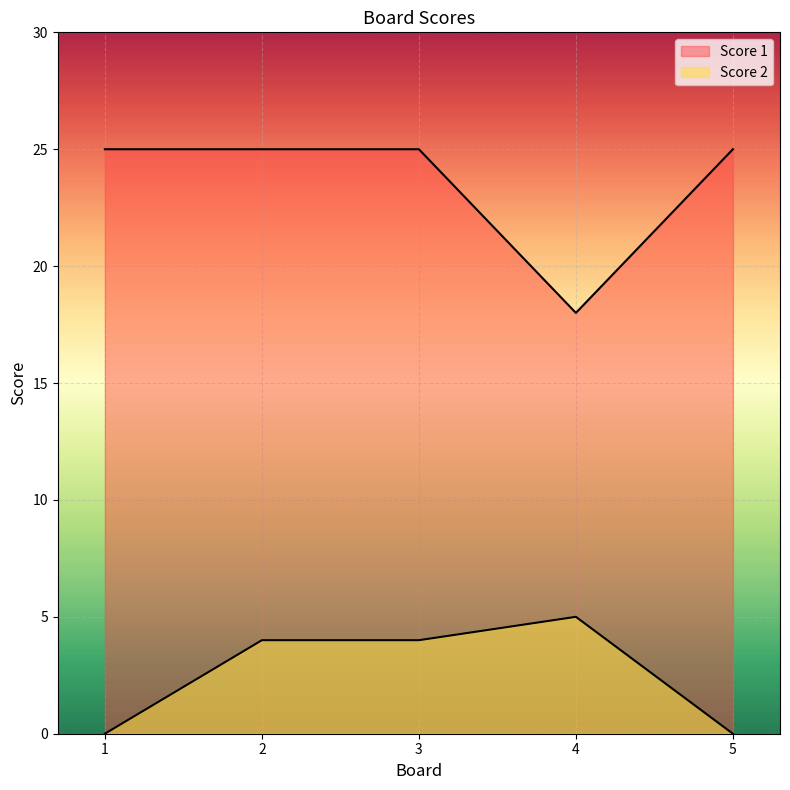

List the labels in order of Score 2 value, smallest first.

1, 5, 2, 3, 4